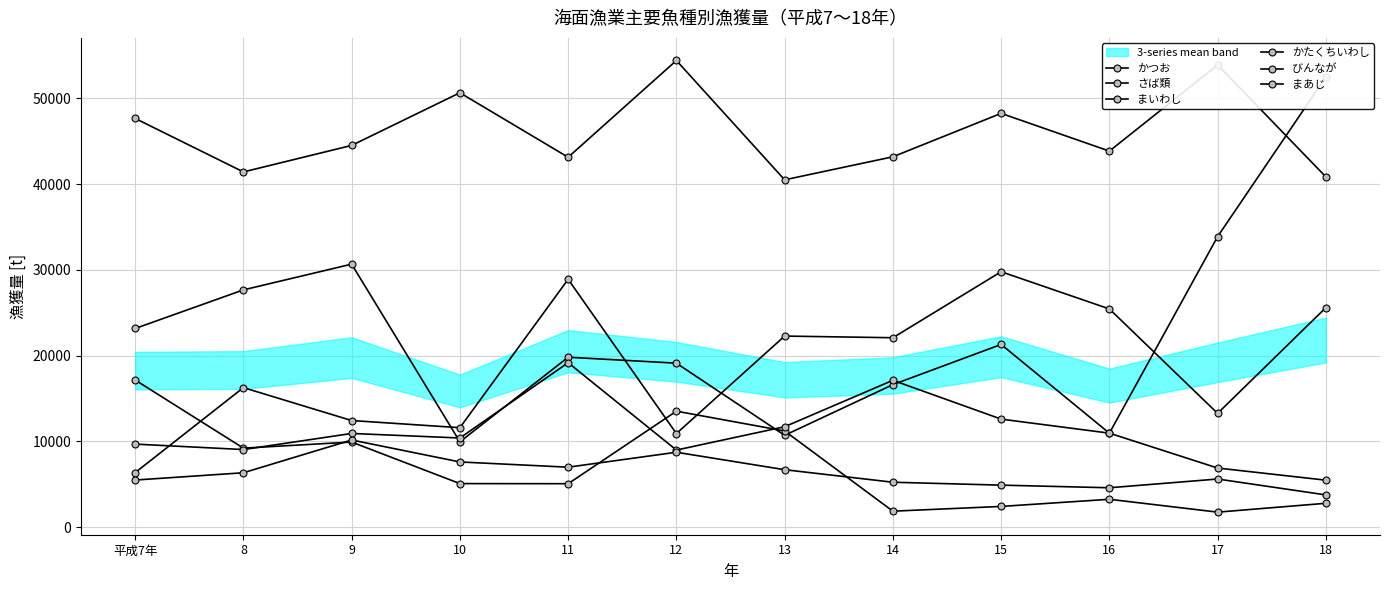

Between 11 and 13, which series saw the biggest shift?

さば類